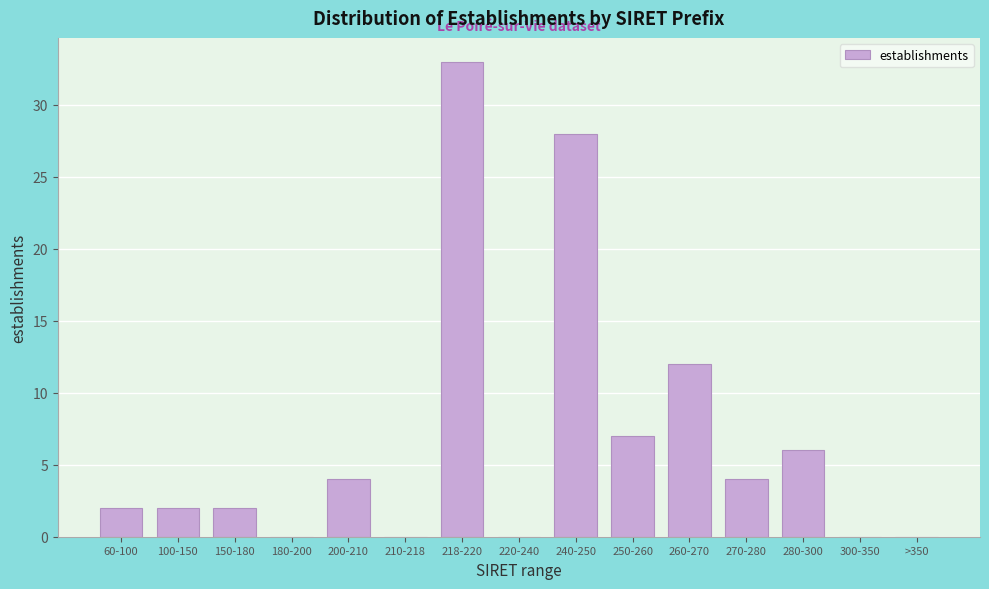

Reading left to right, list all the values displayed in this chart.

60-100=2	100-150=2	150-180=2	180-200=0	200-210=4	210-218=0	218-220=33	220-240=0	240-250=28	250-260=7	260-270=12	270-280=4	280-300=6	300-350=0	>350=0